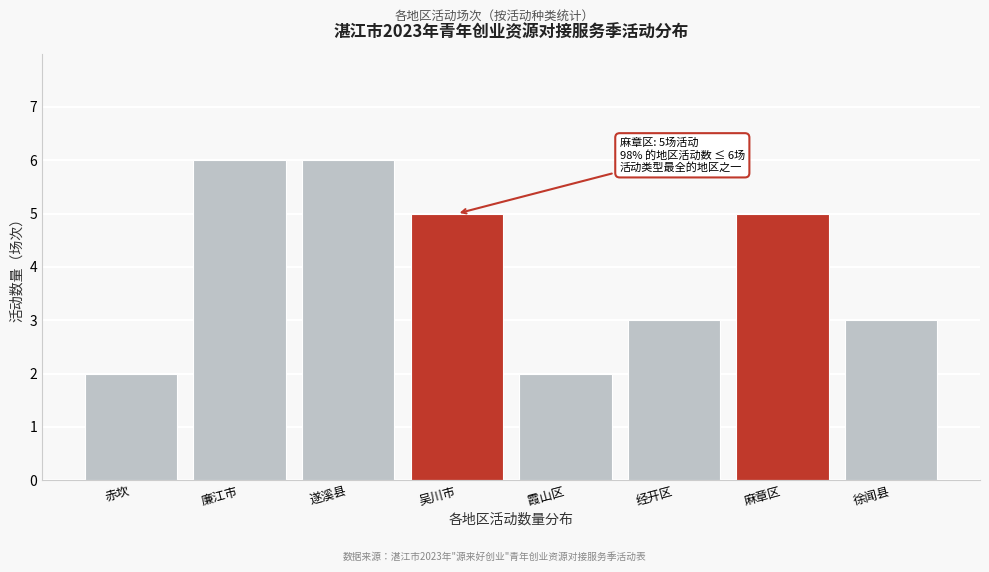

Reading left to right, list all the values displayed in this chart.

赤坎=2	廉江市=6	遂溪县=6	吴川市=5	霞山区=2	经开区=3	麻章区=5	徐闻县=3